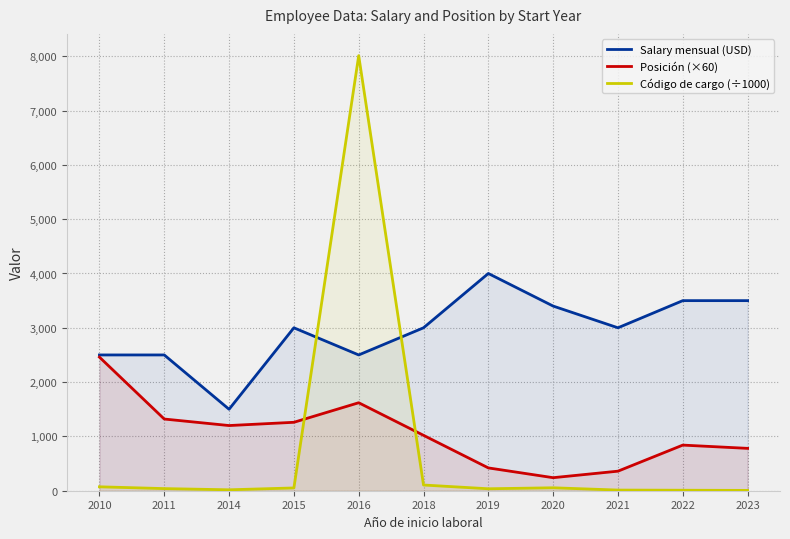

Which series has the largest total across all categories?

Salary mensual (USD)